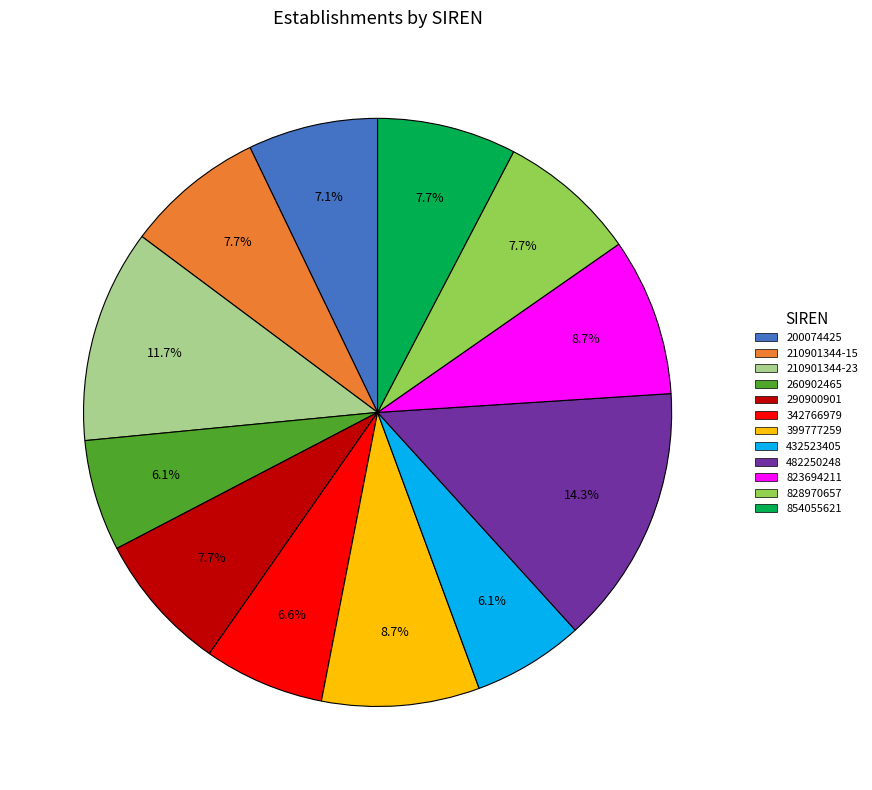

Is it true that 823694211 is 9% of the pie?

True